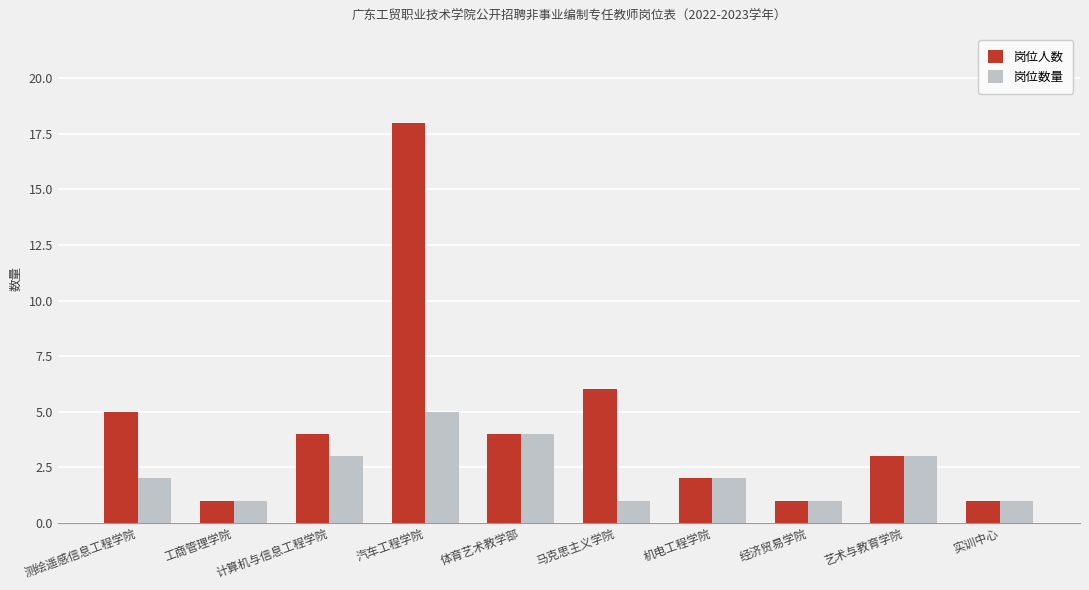

What is the sum of the 岗位人数 values at 马克思主义学院 and 工商管理学院?

7